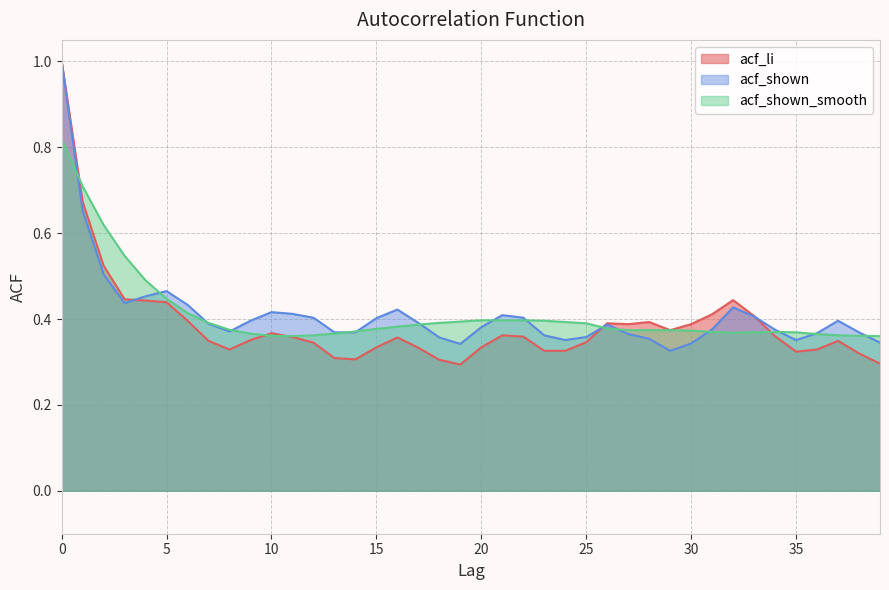

How many categories are shown in the chart?

40